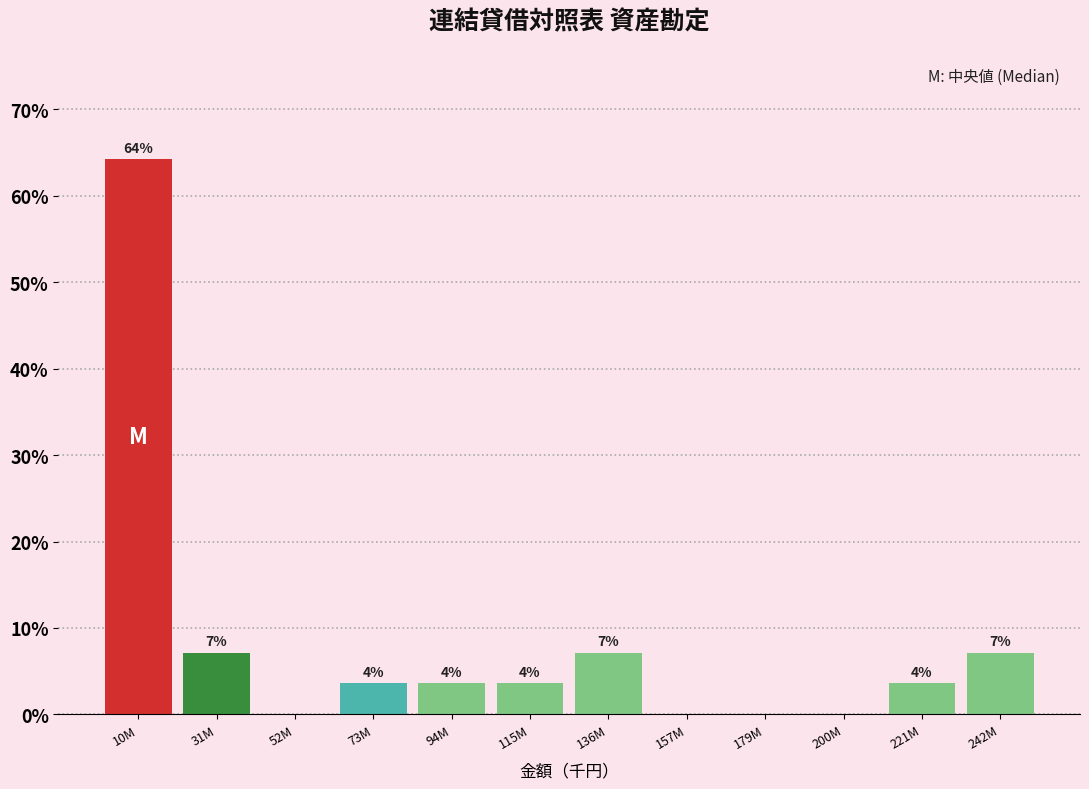

Are the bars horizontal?

No